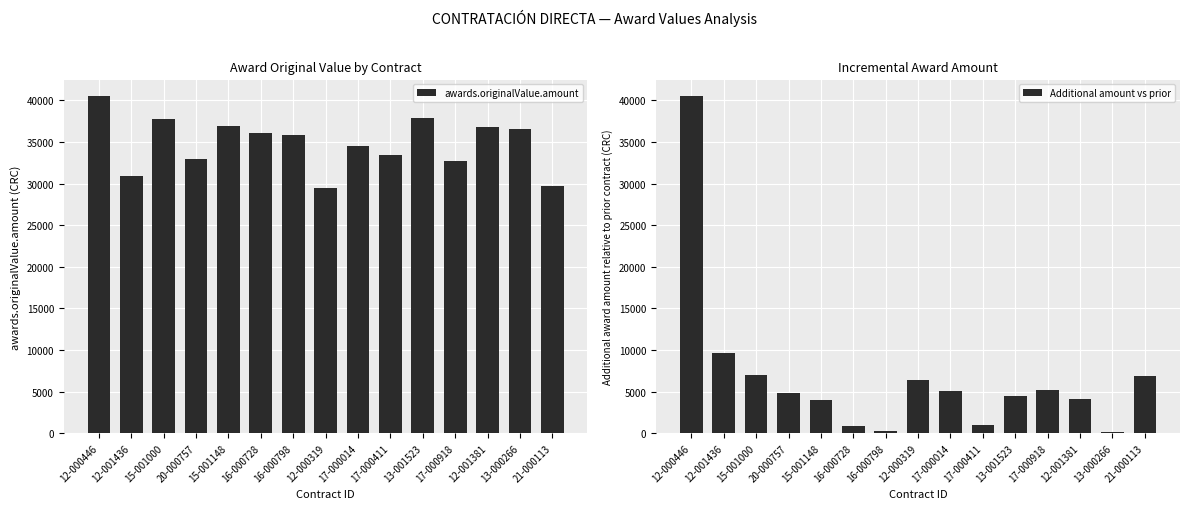

What is the total value across all series at 15-001000?

44771.1